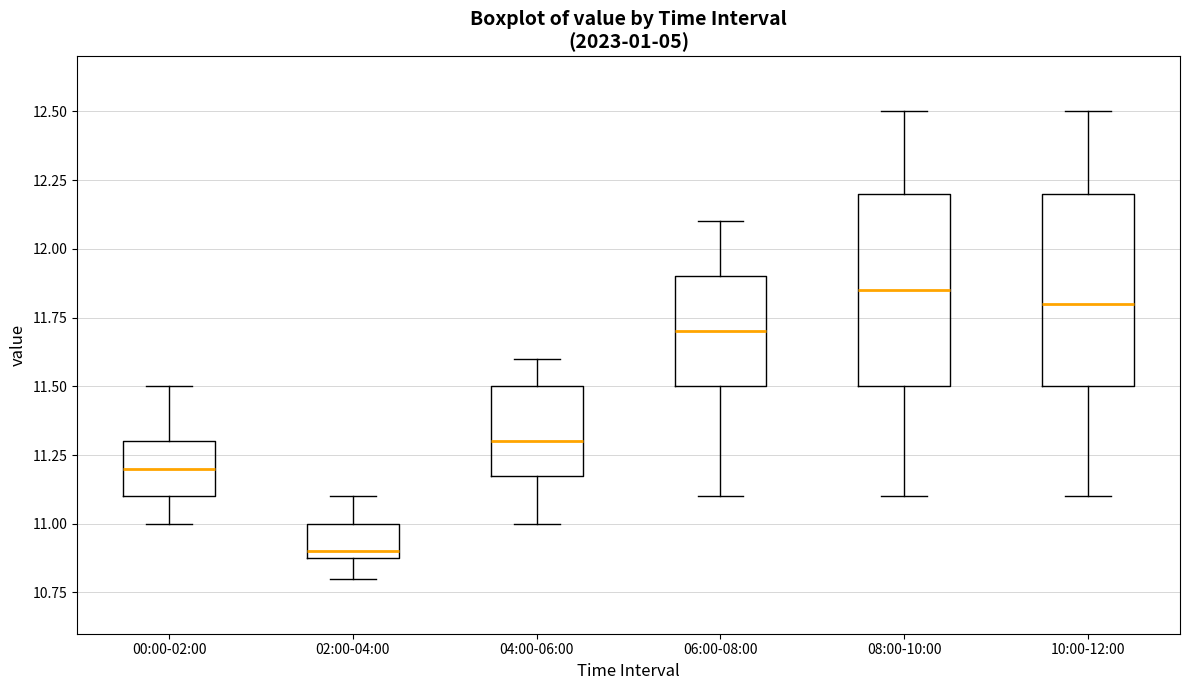

Which box's median line is the highest?

08:00-10:00